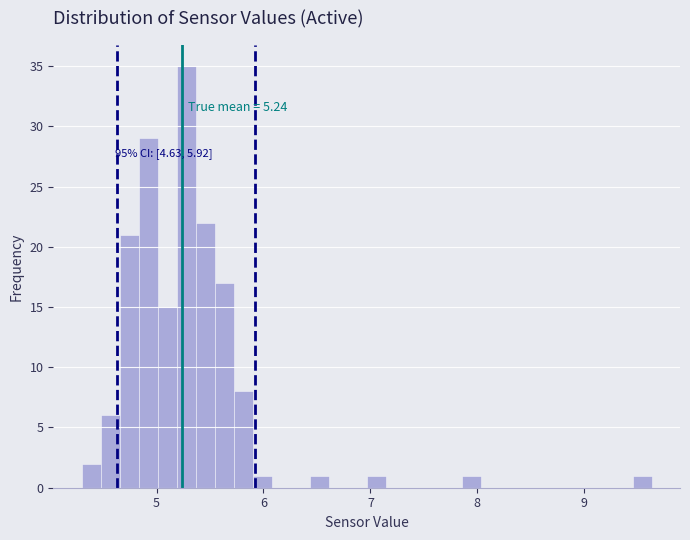

Around what value on the x-axis is the tallest bar? Give the approximate position of its centre, as read against the axis.

5.3